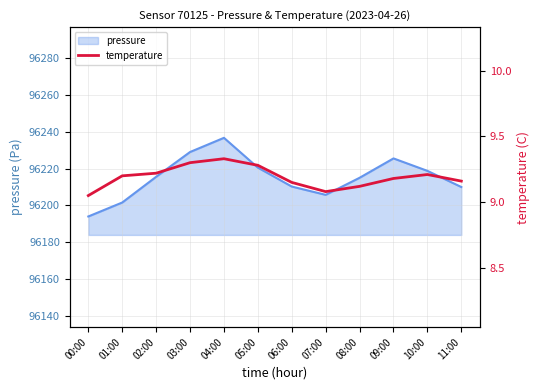

Between 00:00 and 03:00, which is larger?

03:00